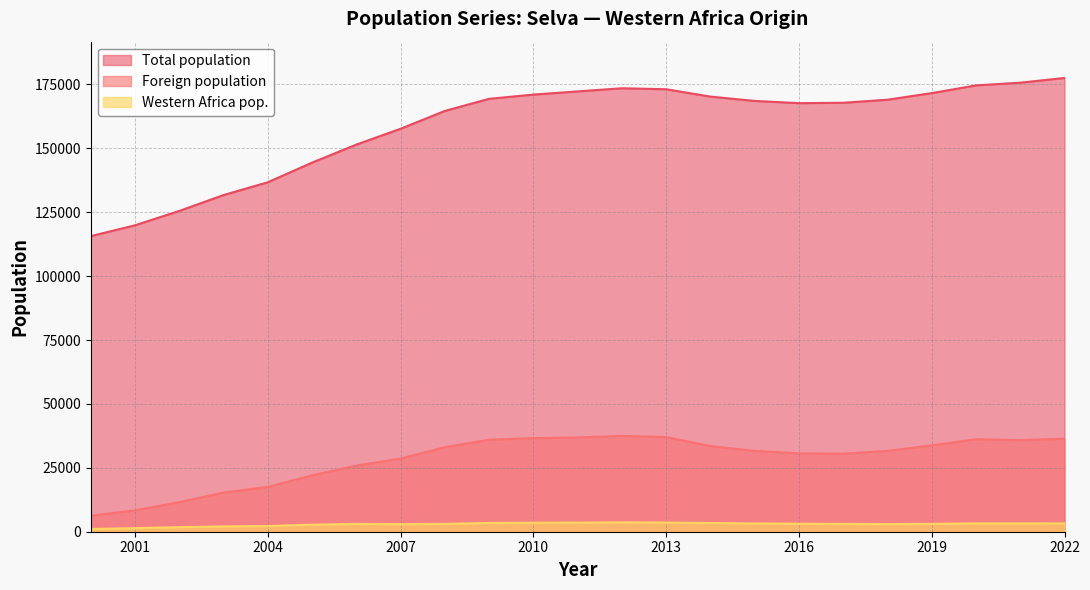

Rank the series at 2015 from highest to lowest value.

Total population, Foreign population, Western Africa pop.